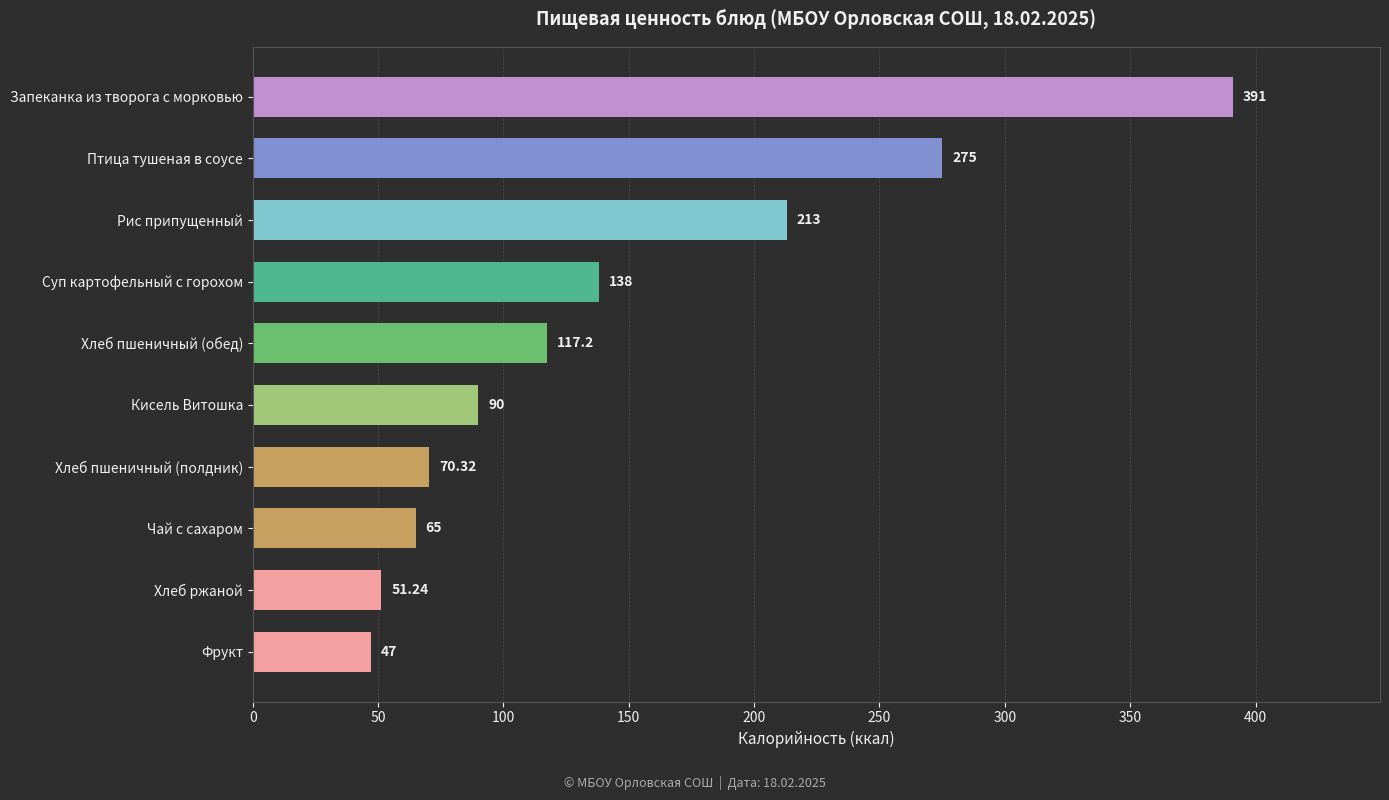

At which category does the chart reach its peak across all series?

Запеканка из творога с морковью